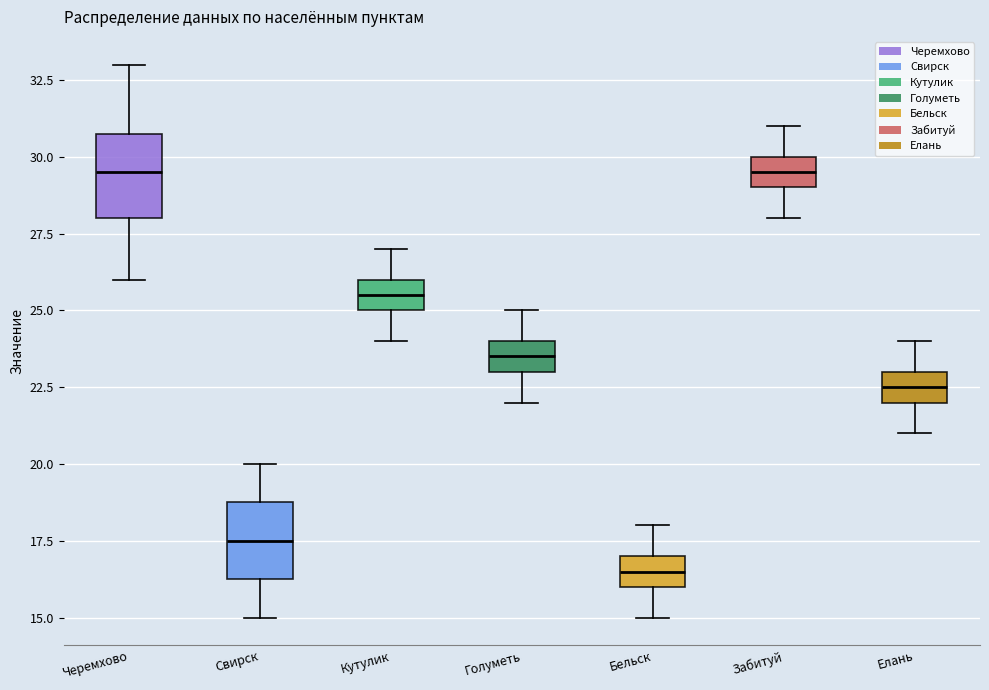

Reading left to right, transcribe this box plot: for each box, give where its median line is, the range the box spans, and where its two whiskers end, as read against the y-axis. The values are not printed on the chart, so give them approximately, as read against the axis.

Черемхово: median 29.5, box 28.0 to 31.0, whiskers 26.0 to 33.0
Свирск: median 17.5, box 16.5 to 19.0, whiskers 15.0 to 20.0
Кутулик: median 25.5, box 25.0 to 26.0, whiskers 24.0 to 27.0
Голуметь: median 23.5, box 23.0 to 24.0, whiskers 22.0 to 25.0
Бельск: median 16.5, box 16.0 to 17.0, whiskers 15.0 to 18.0
Забитуй: median 29.5, box 29.0 to 30.0, whiskers 28.0 to 31.0
Елань: median 22.5, box 22.0 to 23.0, whiskers 21.0 to 24.0